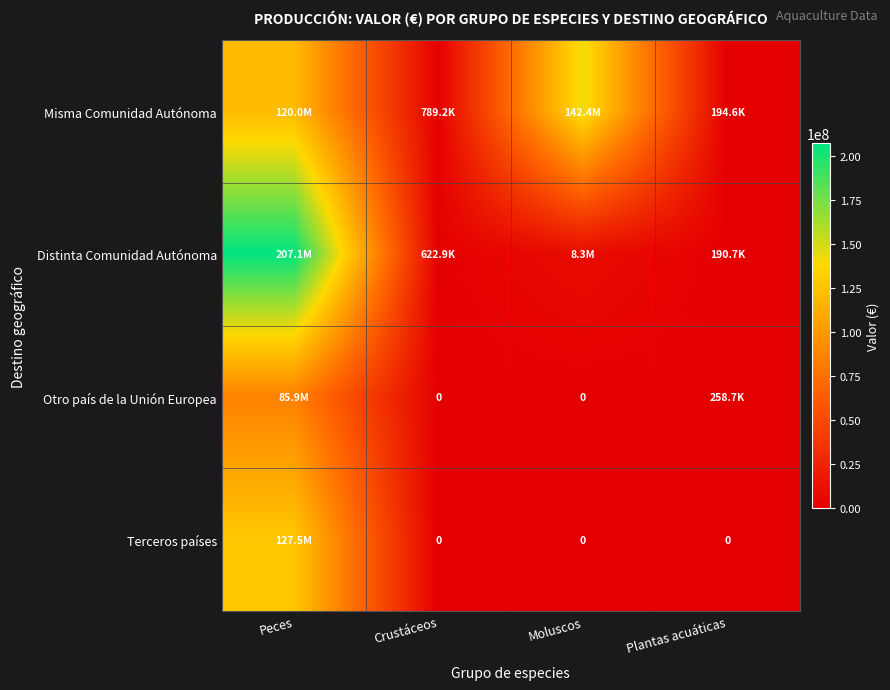

Which category has the lowest value in the Distinta Comunidad Autónoma series?

Plantas acuáticas